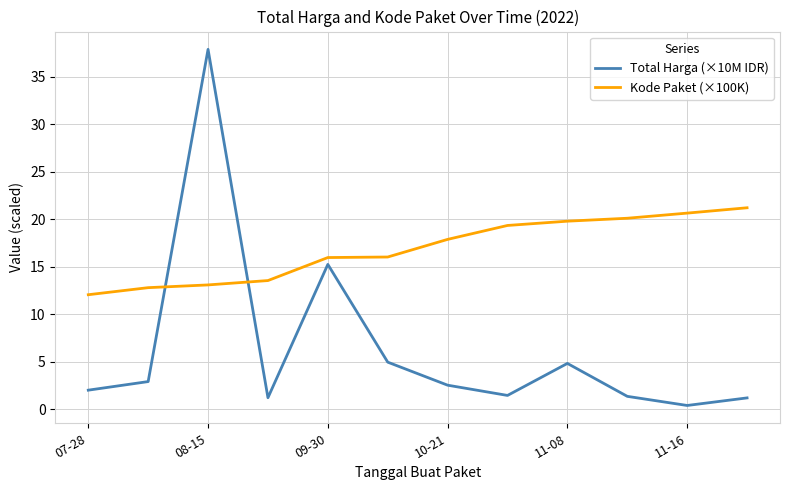

List the series in order of their peak value, lowest first.

Kode Paket (×100K), Total Harga (×10M IDR)